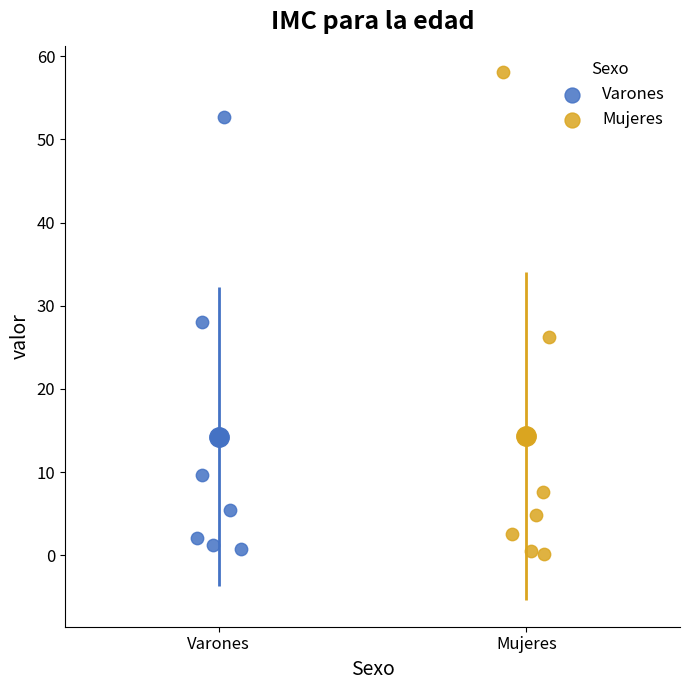

Which series has the widest spread of Y values?

Mujeres